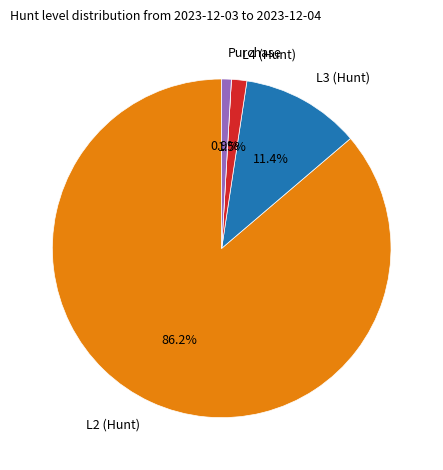

Is there a majority slice in this chart?

Yes